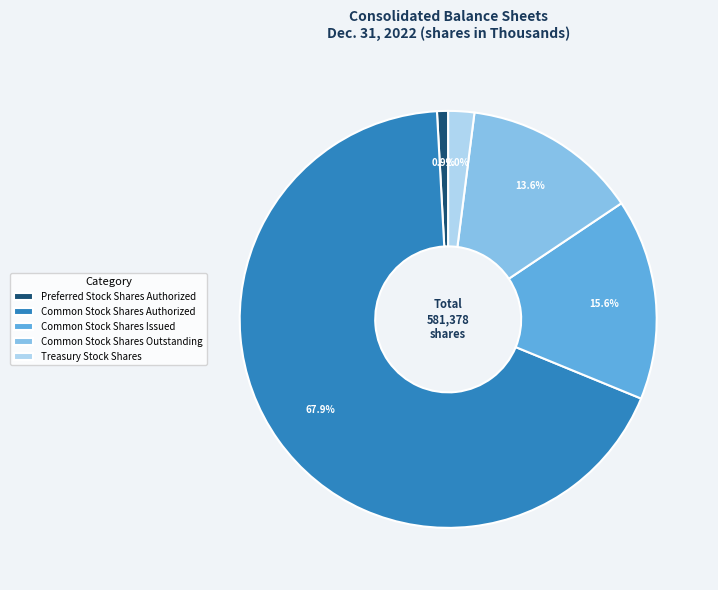

Which slice is the largest?

Common Stock Shares Authorized